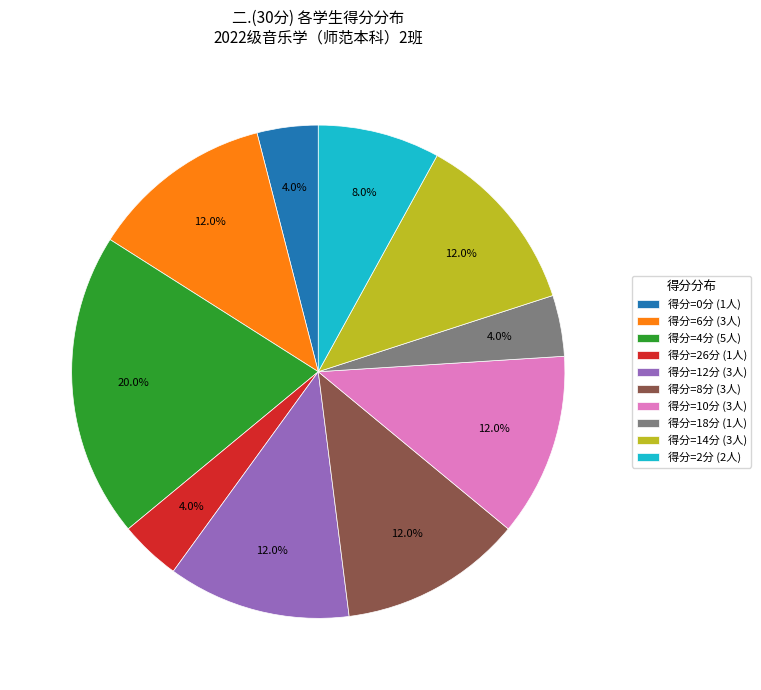

Is the sum of 得分=4分 (5人) and 得分=0分 (1人) greater than half?

No